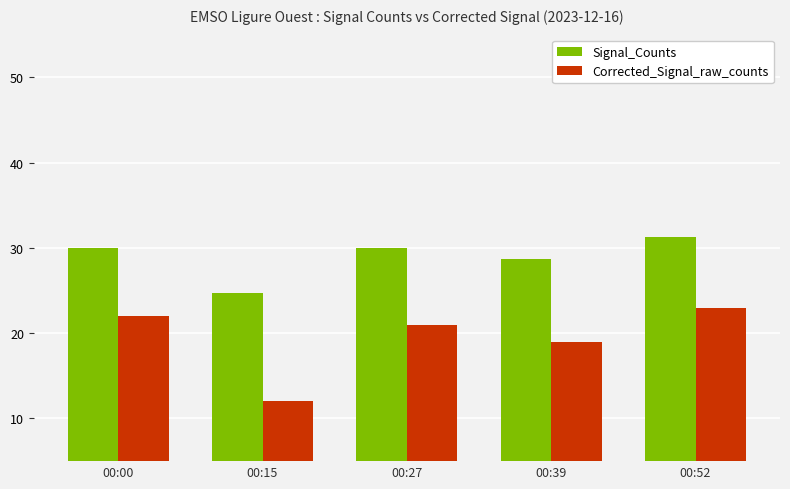

Rank the series by their average value, from highest to lowest.

Signal_Counts, Corrected_Signal_raw_counts